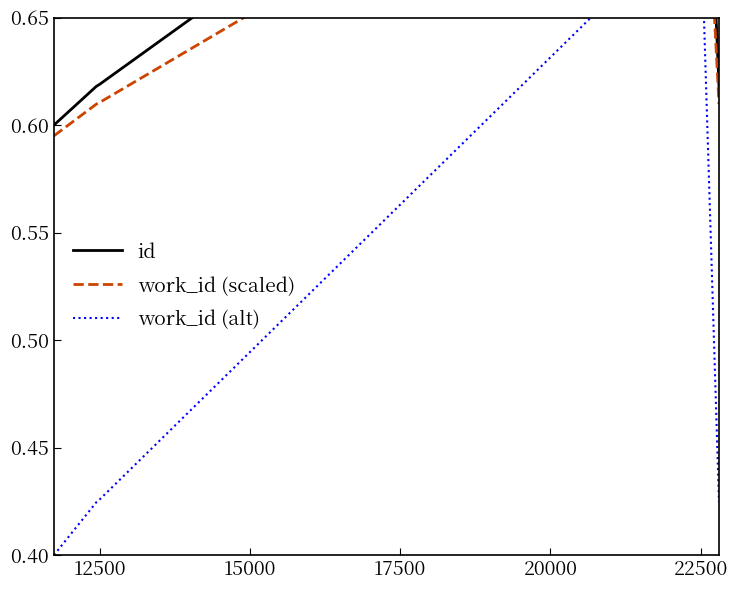

What is the greatest value displayed?

0.8